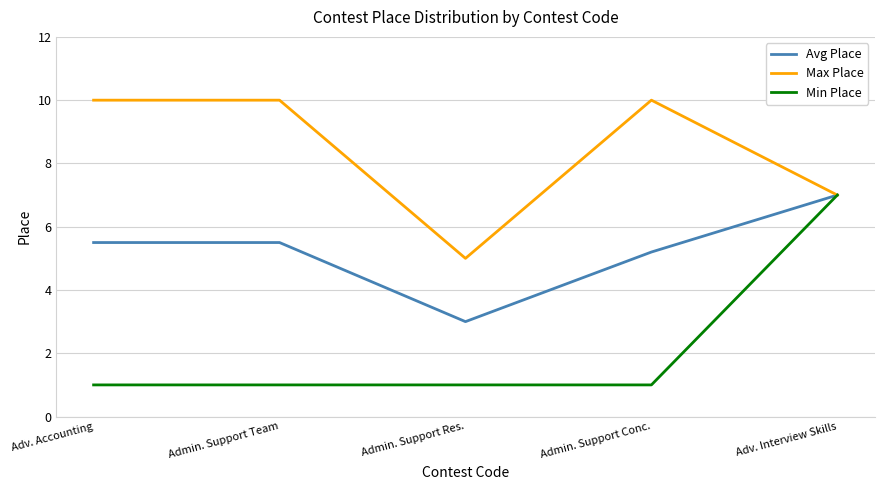

Read the Avg Place value at Admin. Support Conc..

5.2